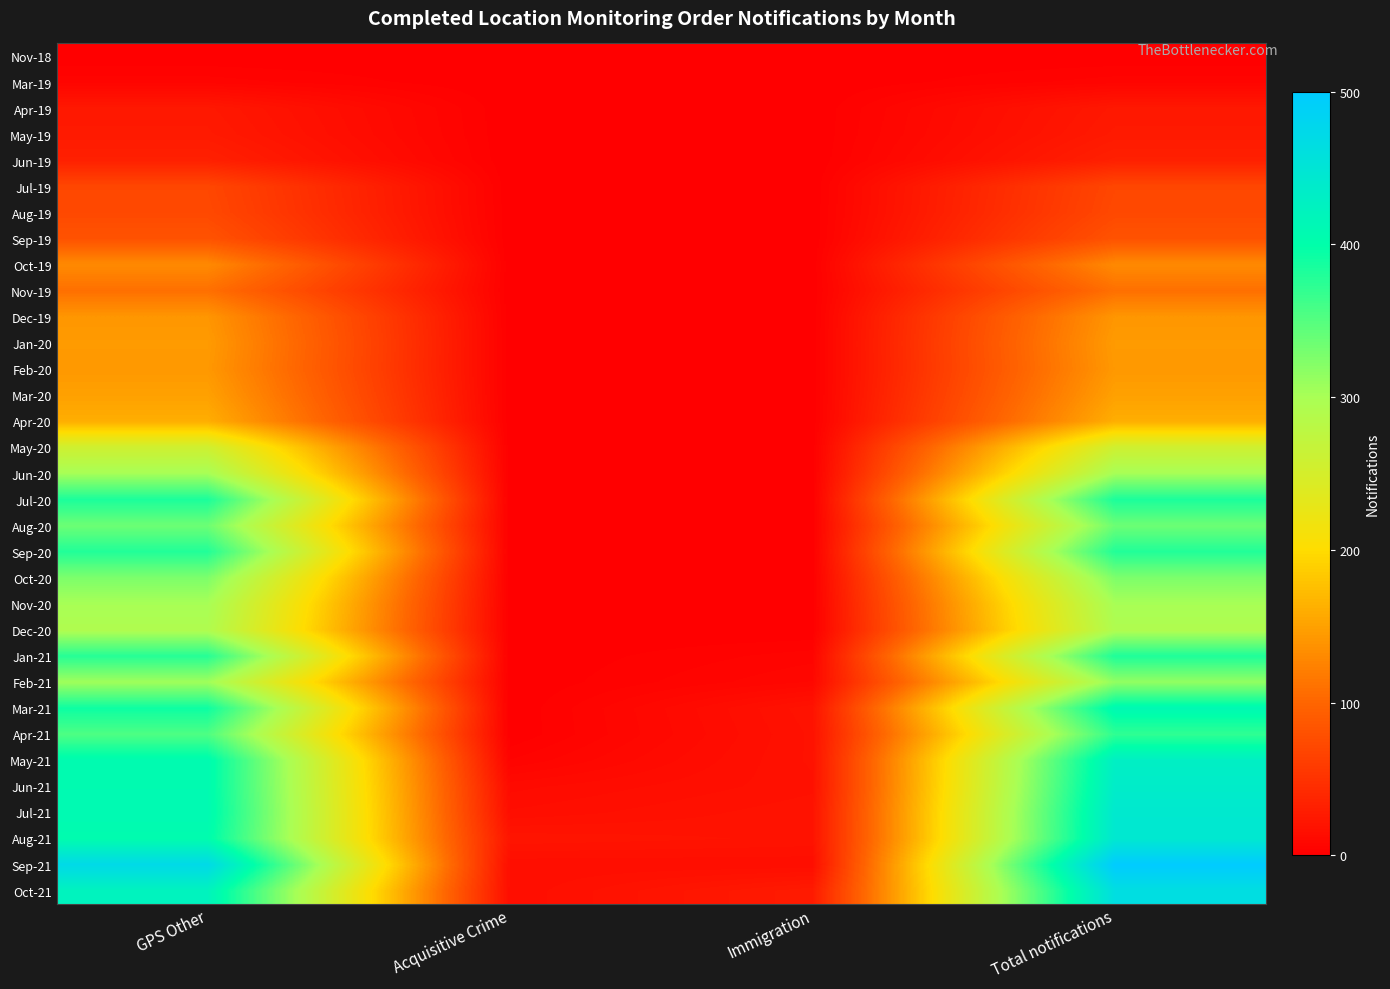

Reading left to right, list all the values displayed in this chart.

Nov-18: GPS Other=0	Acquisitive Crime=0	Immigration=0	Total notifications=0
Mar-19: GPS Other=5	Acquisitive Crime=0	Immigration=0	Total notifications=5
Apr-19: GPS Other=24	Acquisitive Crime=0	Immigration=0	Total notifications=24
May-19: GPS Other=26	Acquisitive Crime=0	Immigration=0	Total notifications=26
Jun-19: GPS Other=32	Acquisitive Crime=0	Immigration=0	Total notifications=32
Jul-19: GPS Other=70	Acquisitive Crime=0	Immigration=0	Total notifications=70
Aug-19: GPS Other=72	Acquisitive Crime=0	Immigration=0	Total notifications=72
Sep-19: GPS Other=82	Acquisitive Crime=0	Immigration=0	Total notifications=82
Oct-19: GPS Other=131	Acquisitive Crime=0	Immigration=0	Total notifications=131
Nov-19: GPS Other=109	Acquisitive Crime=0	Immigration=0	Total notifications=109
Dec-19: GPS Other=141	Acquisitive Crime=0	Immigration=0	Total notifications=141
Jan-20: GPS Other=145	Acquisitive Crime=0	Immigration=0	Total notifications=145
Feb-20: GPS Other=143	Acquisitive Crime=0	Immigration=0	Total notifications=143
Mar-20: GPS Other=150	Acquisitive Crime=0	Immigration=0	Total notifications=150
Apr-20: GPS Other=161	Acquisitive Crime=0	Immigration=0	Total notifications=161
May-20: GPS Other=257	Acquisitive Crime=0	Immigration=0	Total notifications=257
Jun-20: GPS Other=302	Acquisitive Crime=0	Immigration=0	Total notifications=302
Jul-20: GPS Other=384	Acquisitive Crime=0	Immigration=0	Total notifications=384
Aug-20: GPS Other=336	Acquisitive Crime=0	Immigration=0	Total notifications=336
Sep-20: GPS Other=380	Acquisitive Crime=0	Immigration=0	Total notifications=380
Oct-20: GPS Other=326	Acquisitive Crime=0	Immigration=0	Total notifications=326
Nov-20: GPS Other=301	Acquisitive Crime=0	Immigration=0	Total notifications=301
Dec-20: GPS Other=293	Acquisitive Crime=0	Immigration=0	Total notifications=293
Jan-21: GPS Other=377	Acquisitive Crime=0	Immigration=5	Total notifications=382
Feb-21: GPS Other=306	Acquisitive Crime=0	Immigration=8	Total notifications=314
Mar-21: GPS Other=392	Acquisitive Crime=0	Immigration=19	Total notifications=411
Apr-21: GPS Other=354	Acquisitive Crime=0	Immigration=18	Total notifications=372
May-21: GPS Other=408	Acquisitive Crime=4	Immigration=18	Total notifications=430
Jun-21: GPS Other=408	Acquisitive Crime=11	Immigration=17	Total notifications=436
Jul-21: GPS Other=410	Acquisitive Crime=14	Immigration=19	Total notifications=443
Aug-21: GPS Other=405	Acquisitive Crime=21	Immigration=19	Total notifications=445
Sep-21: GPS Other=472	Acquisitive Crime=14	Immigration=14	Total notifications=500
Oct-21: GPS Other=422	Acquisitive Crime=14	Immigration=27	Total notifications=463